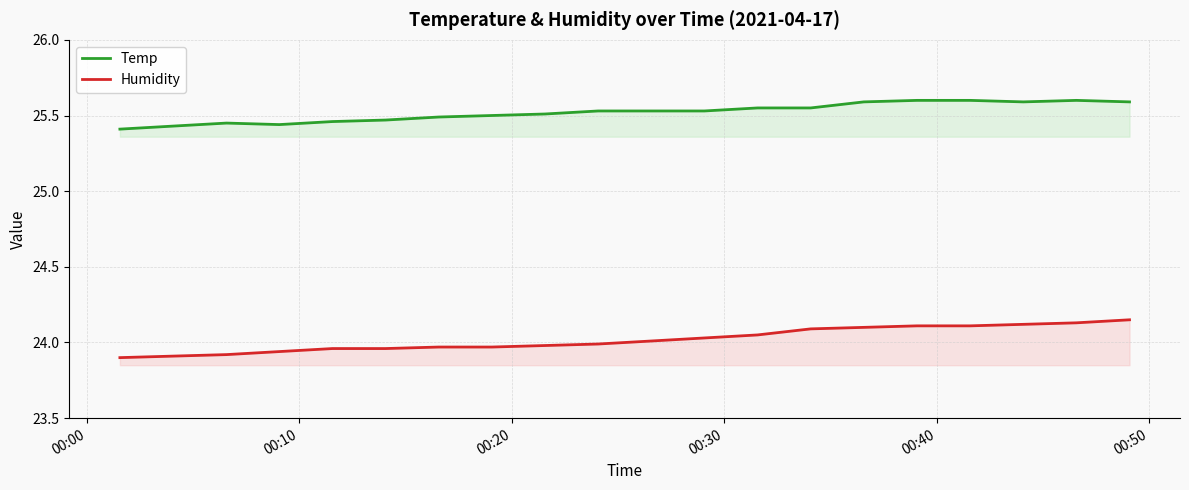

How many data points in Humidity are above 24?

10